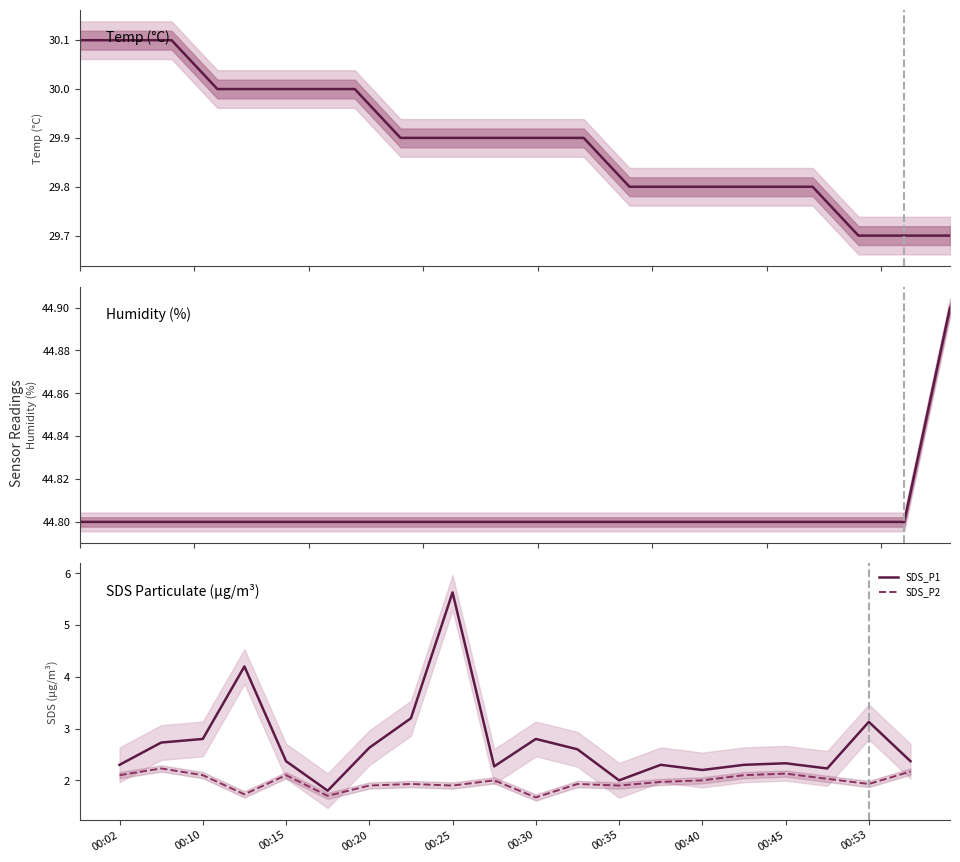

Which series has the largest range (max minus min)?

SDS_P1